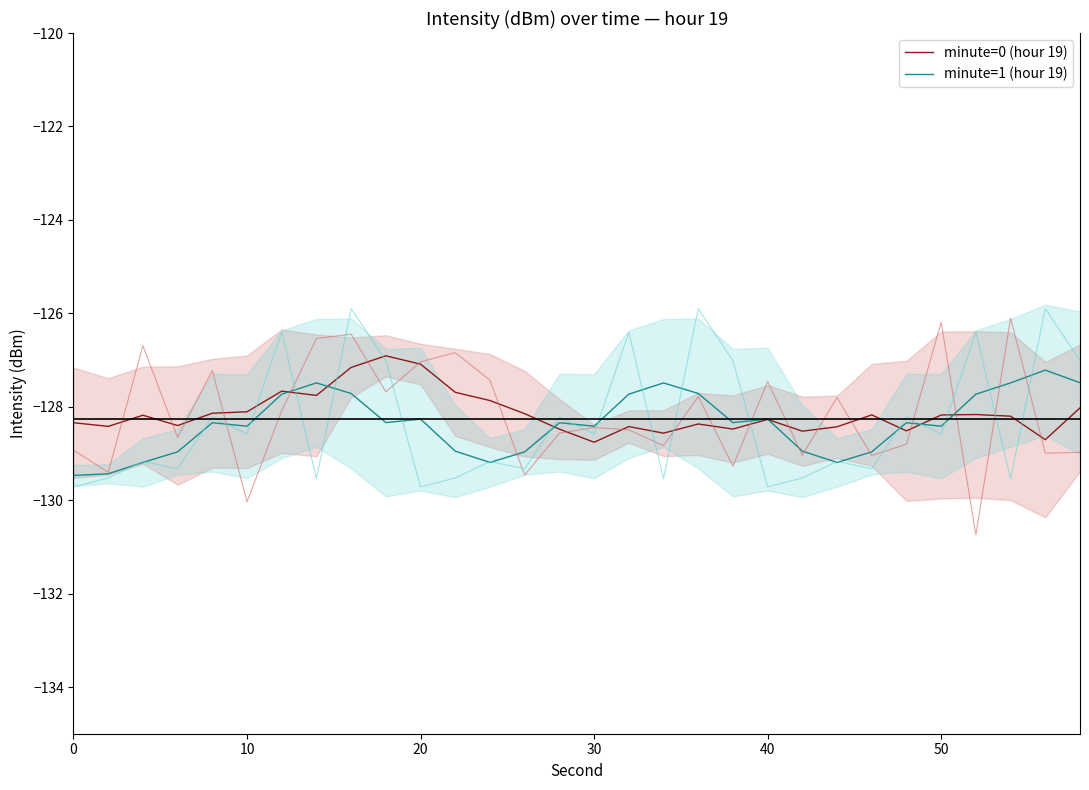

Which series ends up on top after the final intersection of minute=0 (hour 19) and minute=1 (hour 19)?

minute=1 (hour 19)